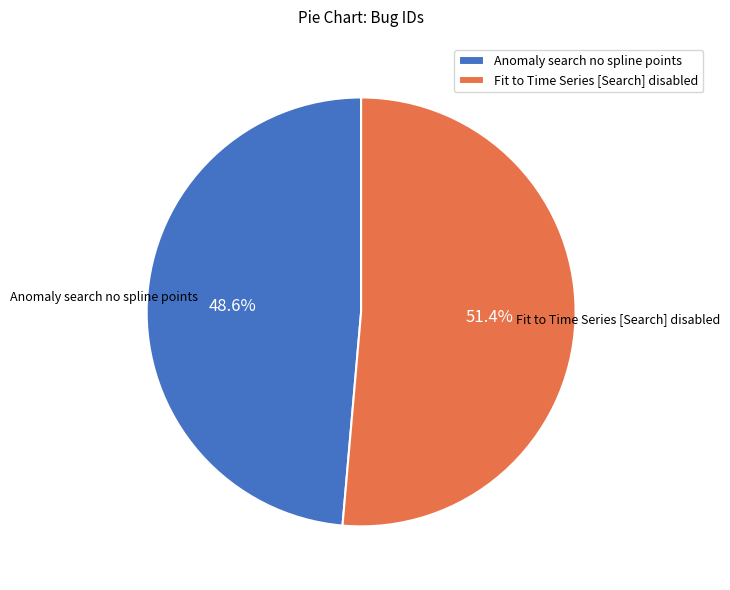

Which slice is the smallest?

Anomaly search no spline points